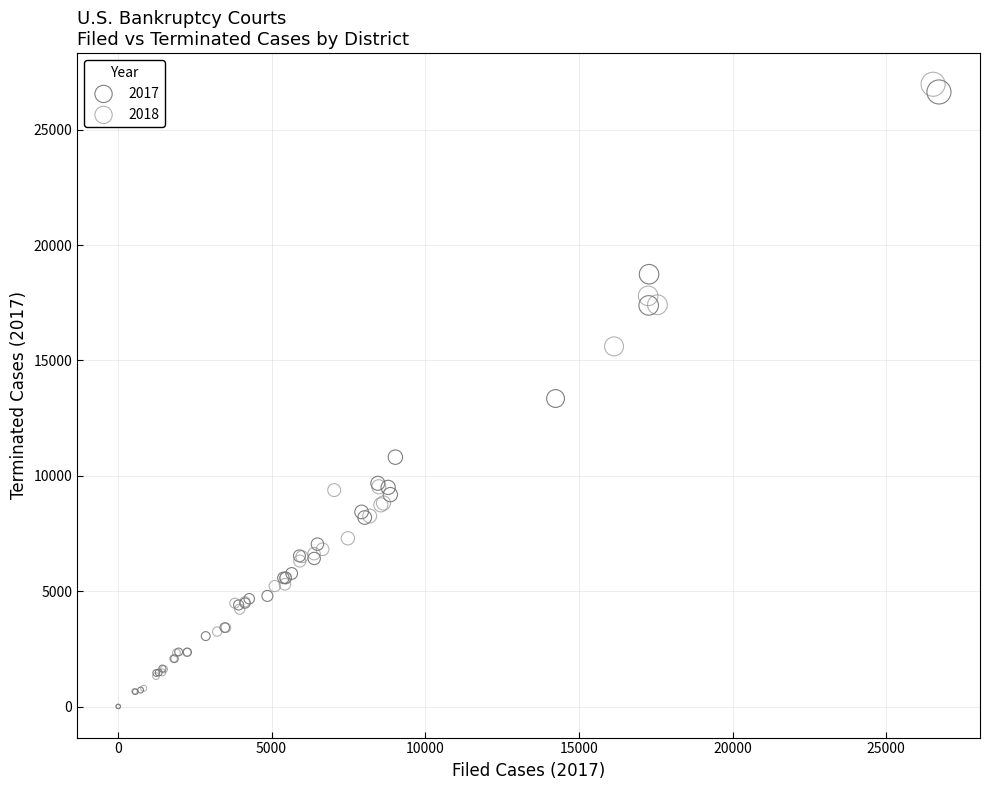

Which series contains the highest Y value?

2018